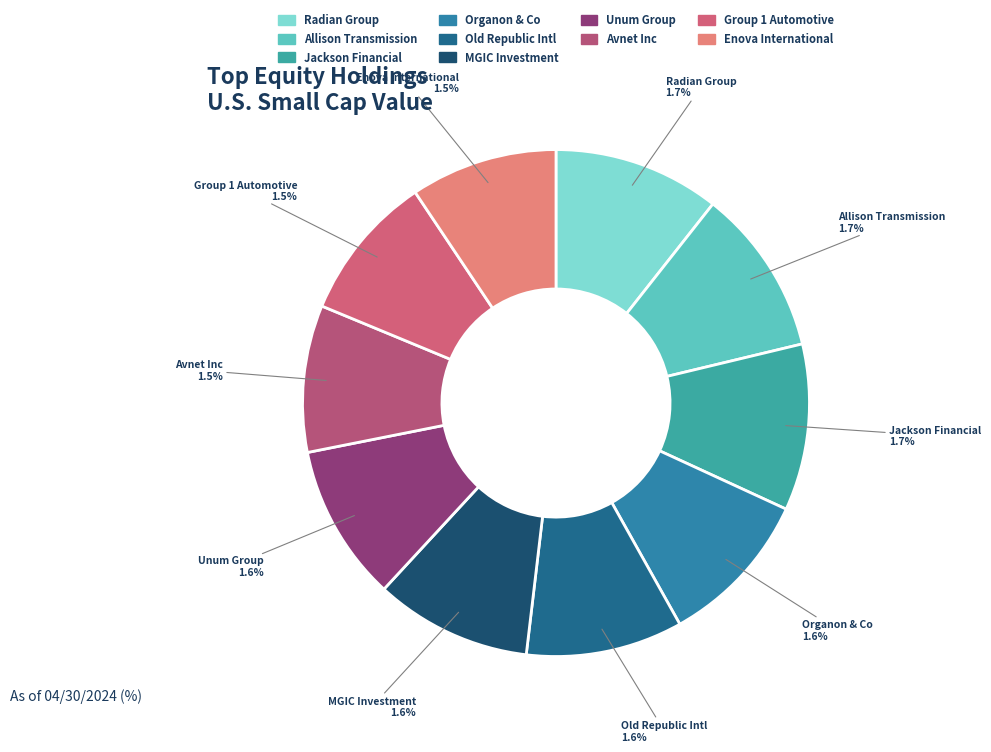

Which has a higher value, Enova International Inc or Unum Group?

Unum Group